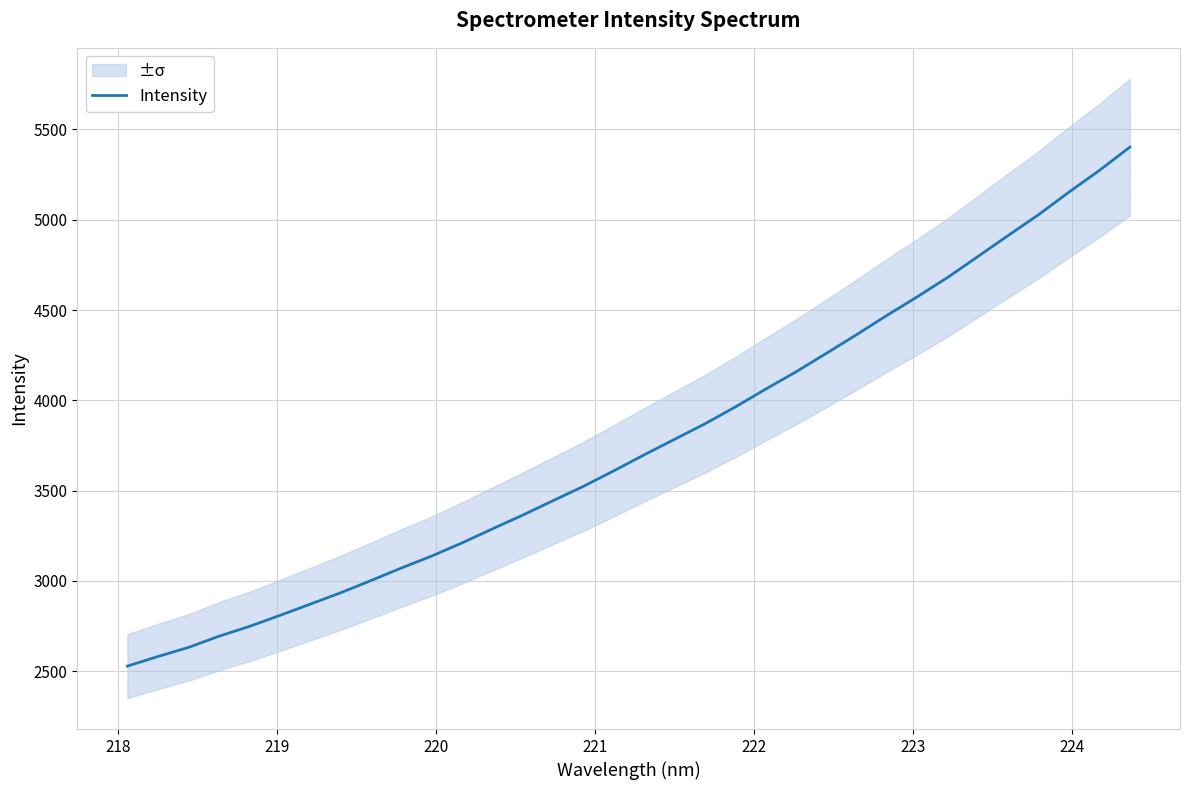

What is the maximum value for Intensity?

5402.3